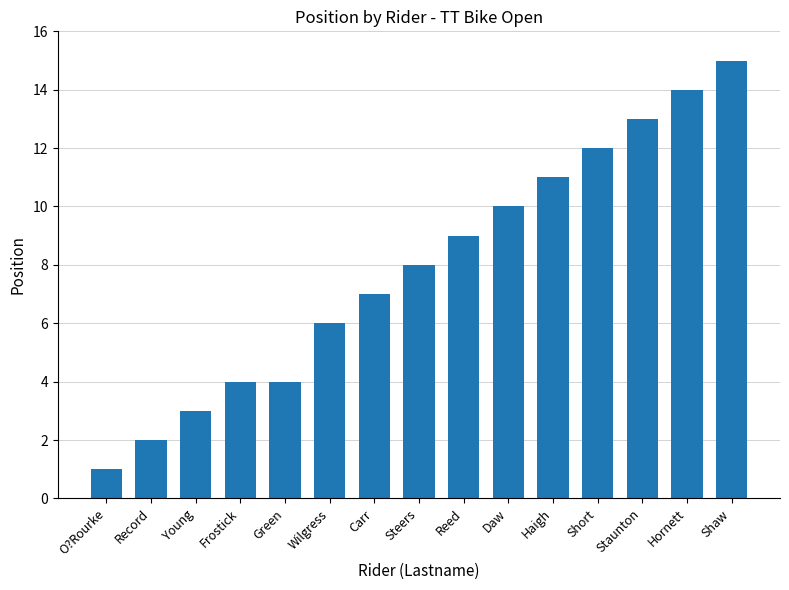

At which category does the chart reach its peak across all series?

Shaw